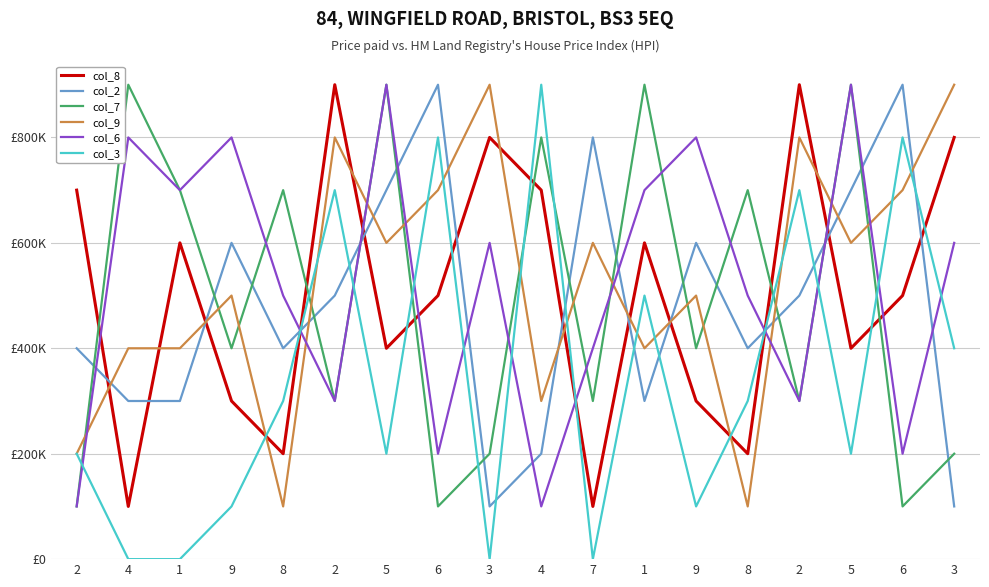

Between 9 and 5, which is larger?

5